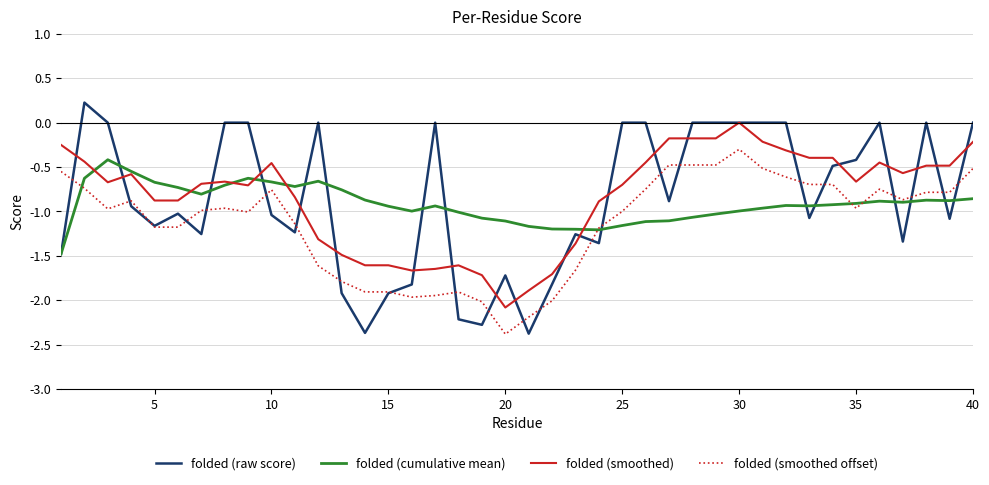

True or false: folded (smoothed) and folded (smoothed offset) intersect in this chart.

False